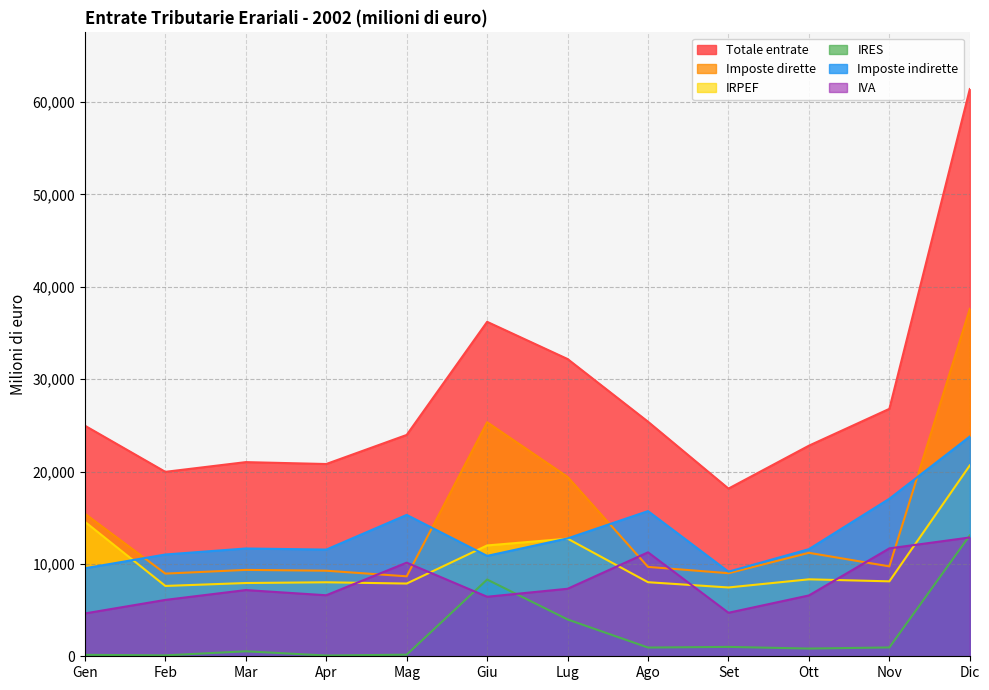

What is the sum of all Imposte indirette values?

160046